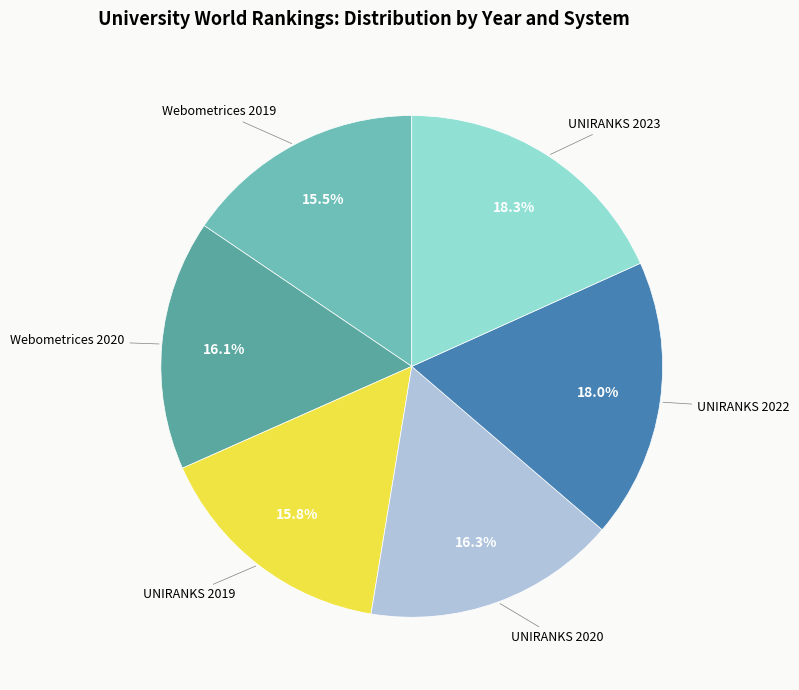

What is the ratio of the value at Webometrices 2019 to the value at Webometrices 2020?

1.0